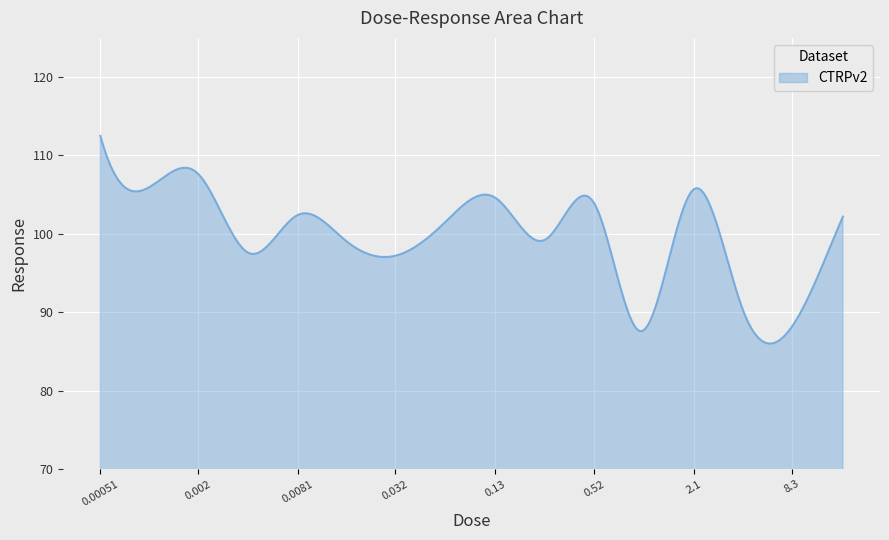

Count the number of categories in the chart.

300